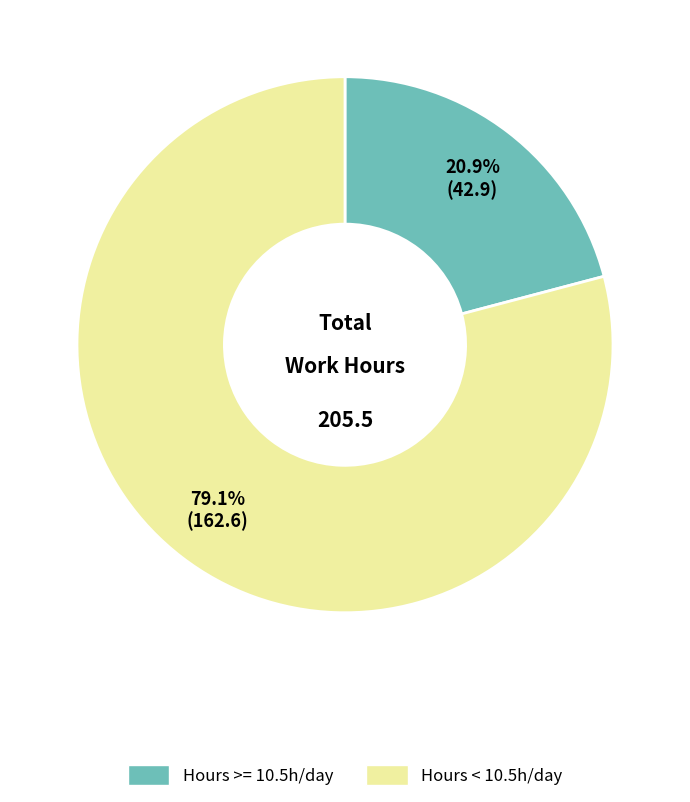

Is there a majority slice in this chart?

Yes